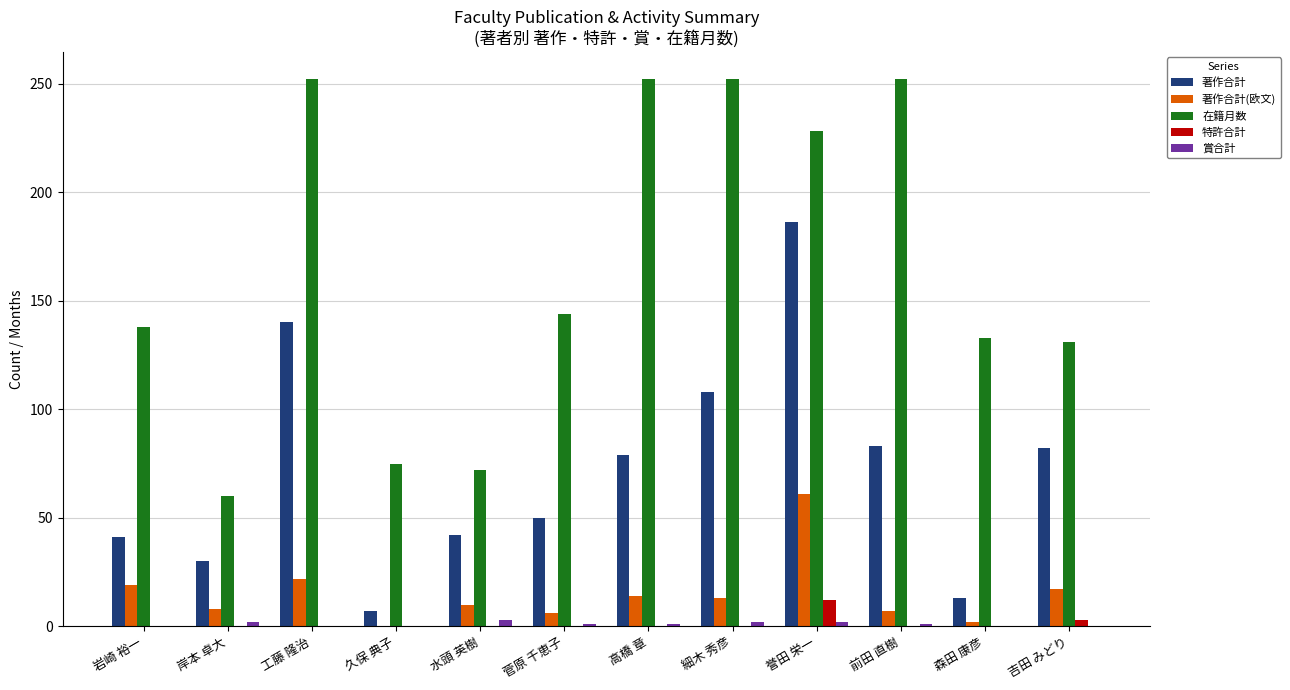

The value of 著作合計(欧文) at 工藤 隆治 is 22. True or false?

True